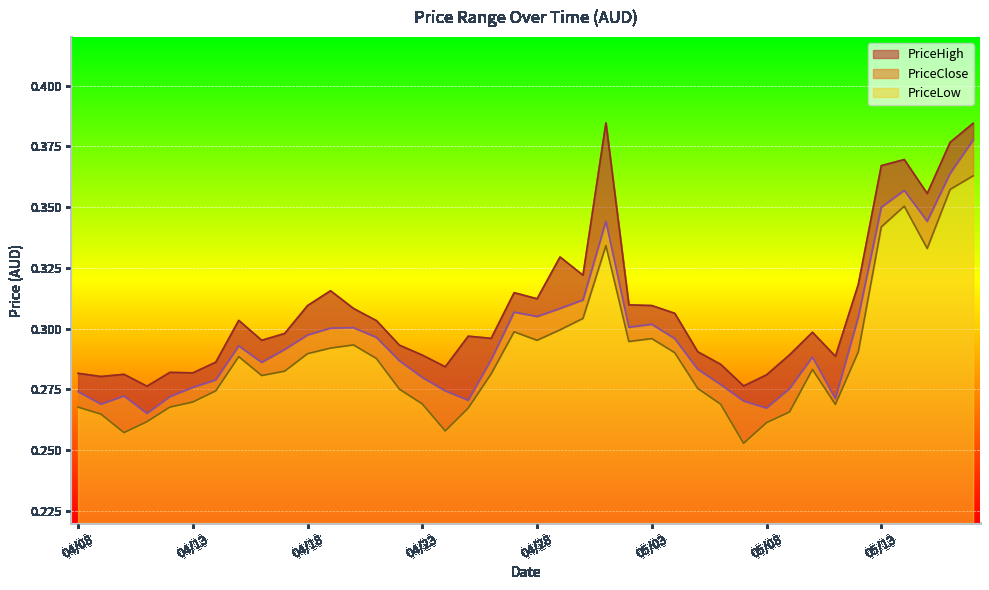

Reading right to left, what are all the values shown in this chart?

PriceHigh: 0.4	0.4	0.4	0.4	0.4	0.3	0.3	0.3	0.3	0.3	0.3	0.3	0.3	0.3	0.3	0.3	0.4	0.3	0.3	0.3	0.3	0.3	0.3	0.3	0.3	0.3	0.3	0.3	0.3	0.3	0.3	0.3	0.3	0.3	0.3	0.3	0.3	0.3	0.3	0.3
PriceClose: 0.4	0.4	0.3	0.4	0.3	0.3	0.3	0.3	0.3	0.3	0.3	0.3	0.3	0.3	0.3	0.3	0.3	0.3	0.3	0.3	0.3	0.3	0.3	0.3	0.3	0.3	0.3	0.3	0.3	0.3	0.3	0.3	0.3	0.3	0.3	0.3	0.3	0.3	0.3	0.3
PriceLow: 0.4	0.4	0.3	0.4	0.3	0.3	0.3	0.3	0.3	0.3	0.3	0.3	0.3	0.3	0.3	0.3	0.3	0.3	0.3	0.3	0.3	0.3	0.3	0.3	0.3	0.3	0.3	0.3	0.3	0.3	0.3	0.3	0.3	0.3	0.3	0.3	0.3	0.3	0.3	0.3